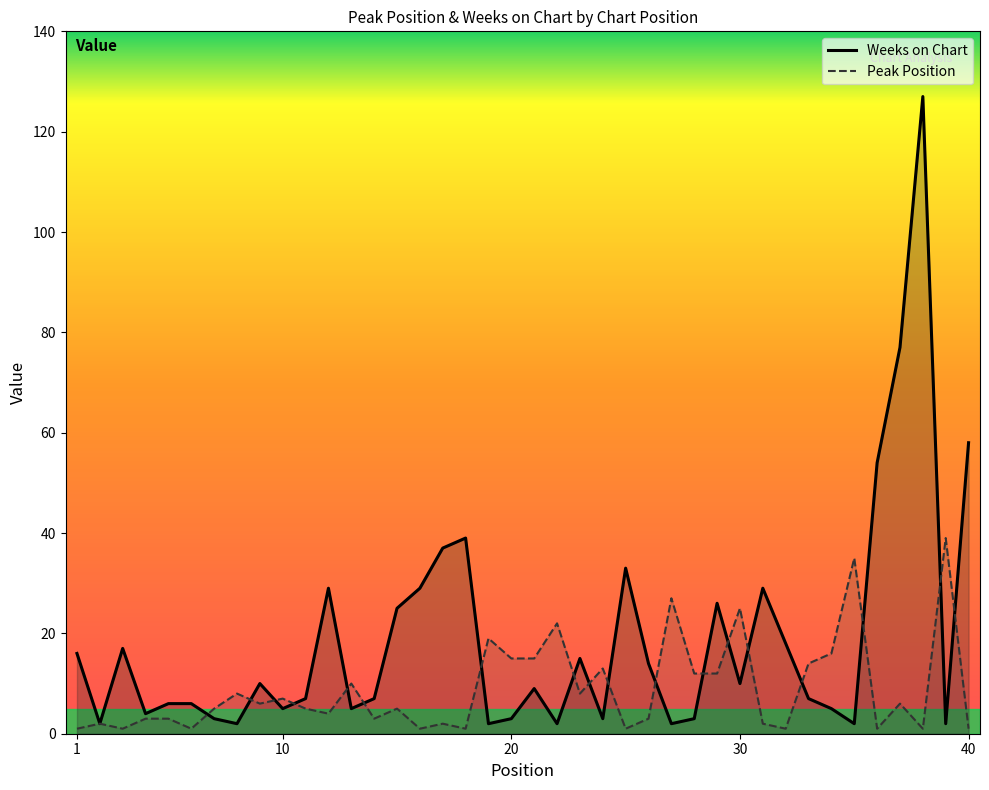

What is the difference between the maximum and minimum values in the Peak Position series?

38